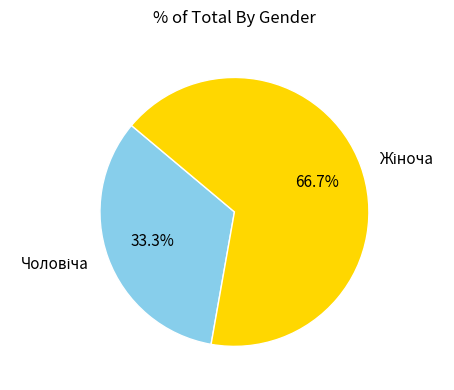

Does any single category account for the majority?

Yes